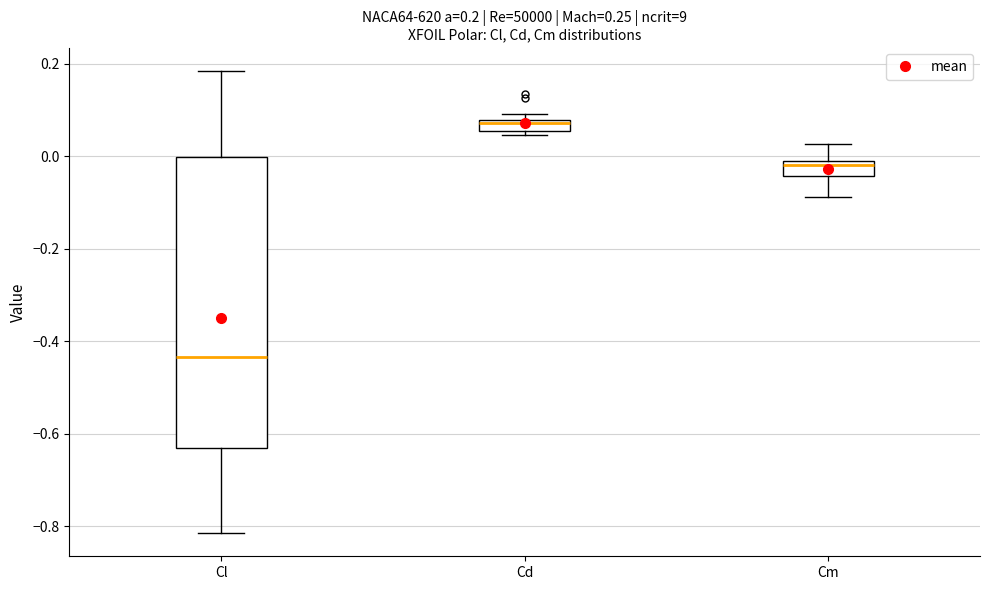

Which box's median line is the highest?

Cd